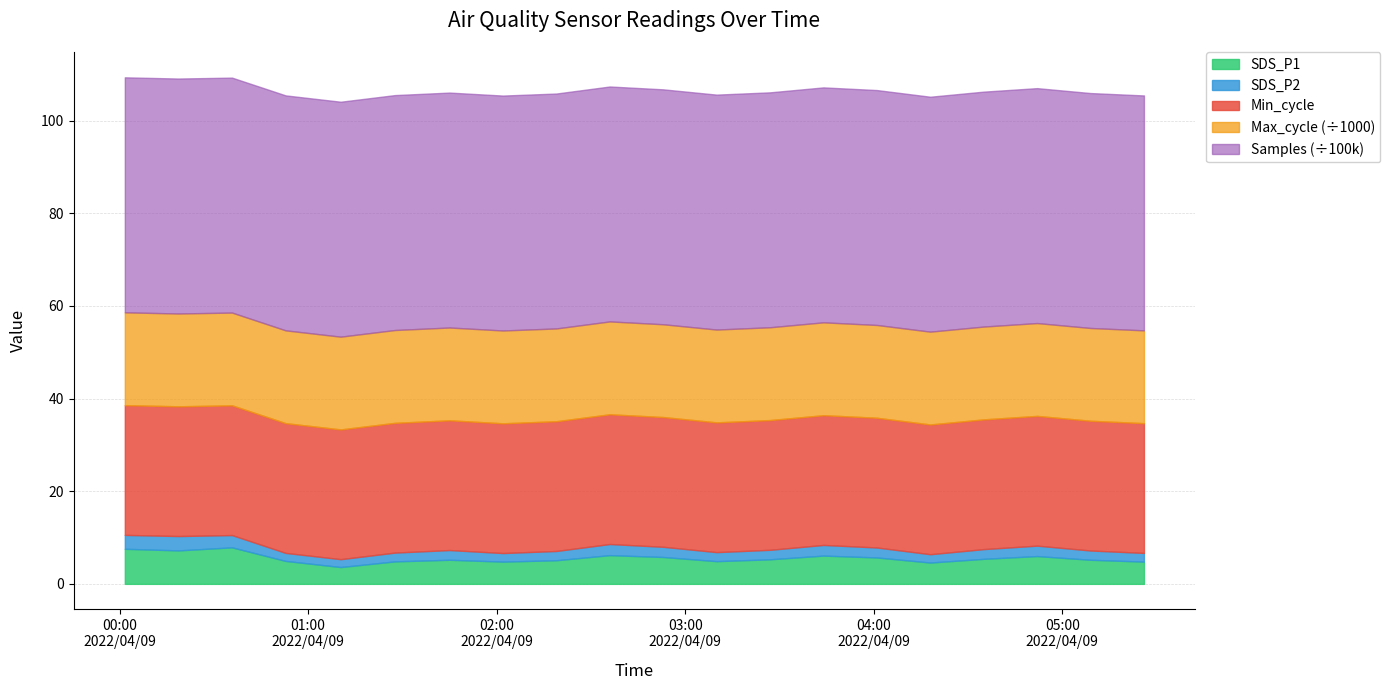

List the labels in order of Max_cycle value, largest first.

2022/04/09 03:44:00, 2022/04/09 02:36:00, 2022/04/09 04:52:00, 2022/04/09 03:10:00, 2022/04/09 01:27:38, 2022/04/09 00:01:40, 2022/04/09 04:18:00, 2022/04/09 02:02:00, 2022/04/09 00:52:51, 2022/04/09 05:26:00, 2022/04/09 00:18:43, 2022/04/09 03:27:00, 2022/04/09 04:35:00, 2022/04/09 02:53:00, 2022/04/09 01:45:00, 2022/04/09 05:09:00, 2022/04/09 04:01:00, 2022/04/09 02:19:00, 2022/04/09 00:35:47, 2022/04/09 01:10:22